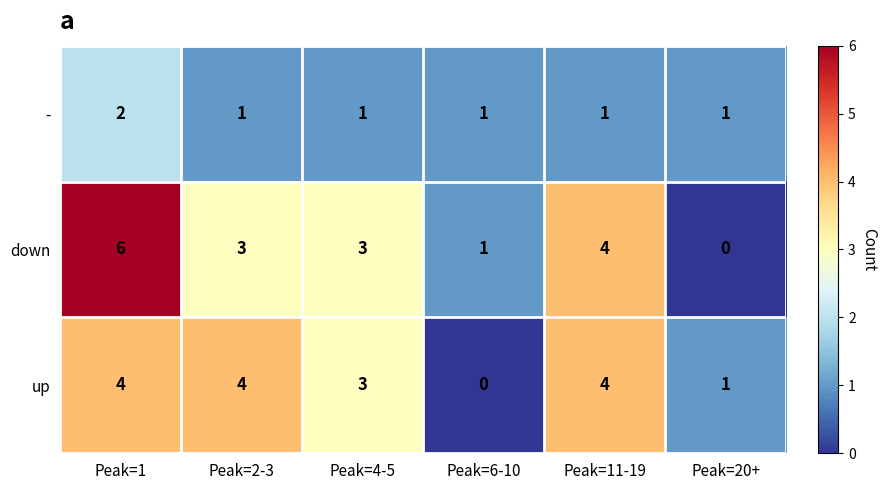

Is the value of up at Peak=4-5 greater than the value of - at Peak=4-5?

Yes